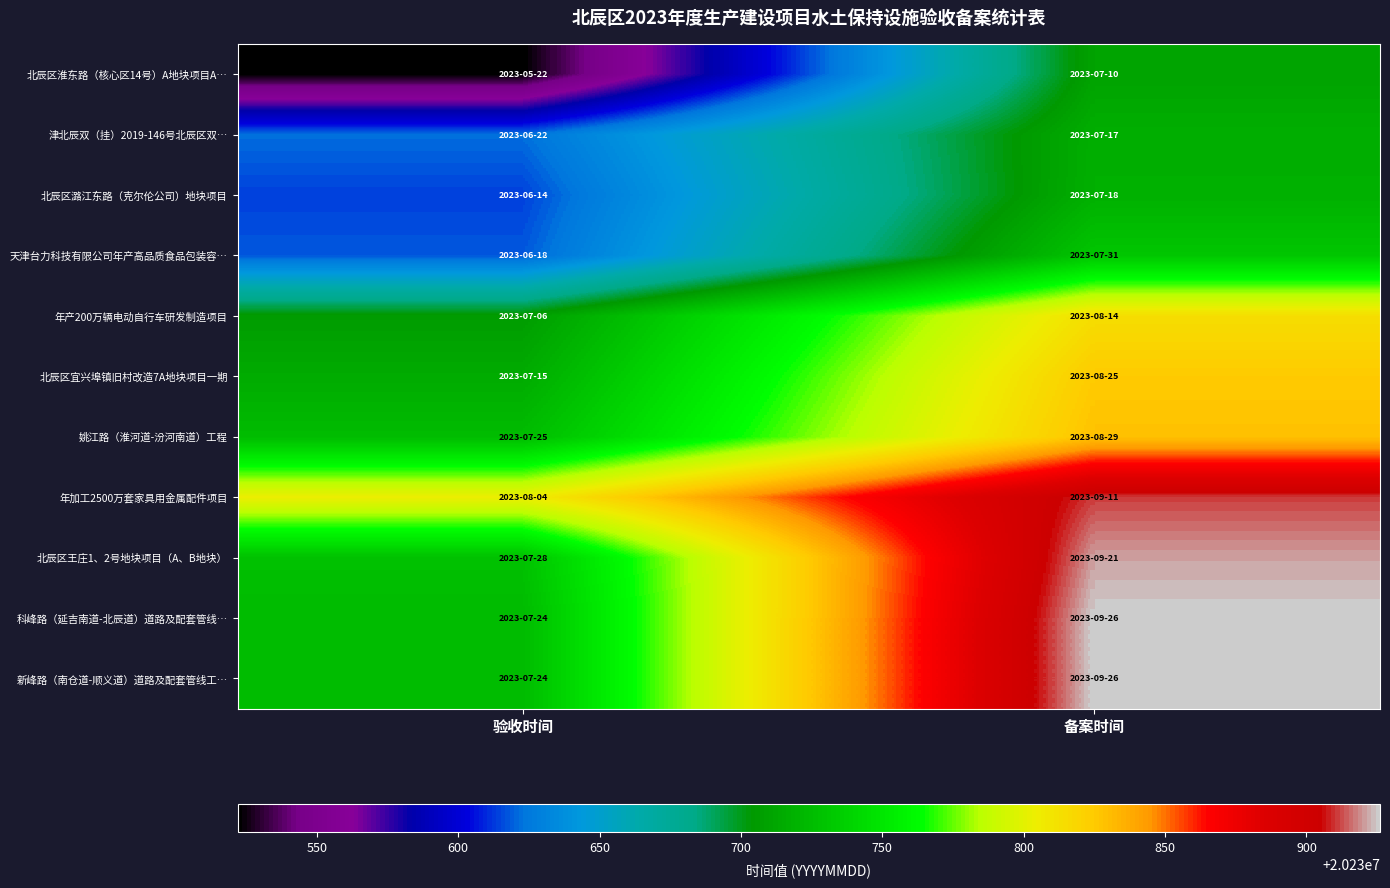

At how many categories does at least one series exceed 20230894?

1